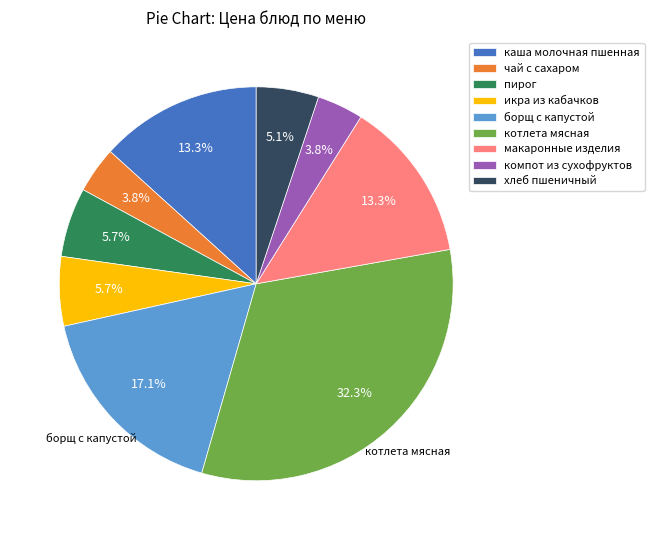

Which slice is the largest?

котлета мясная